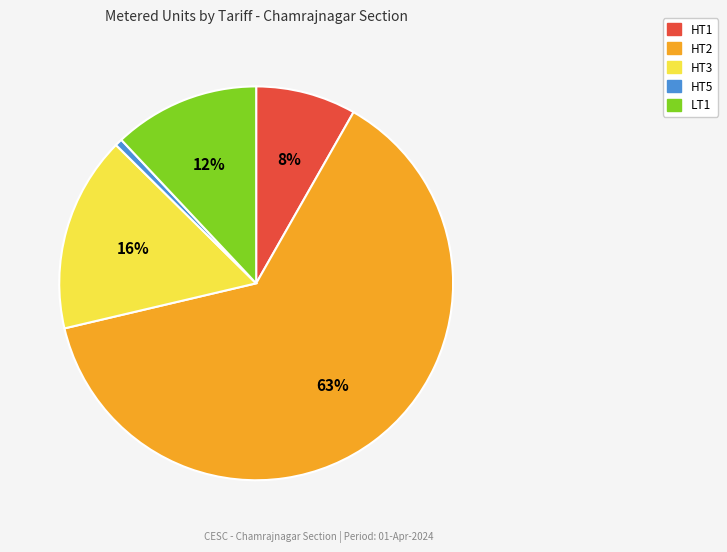

Is HT3 the majority of the pie?

No